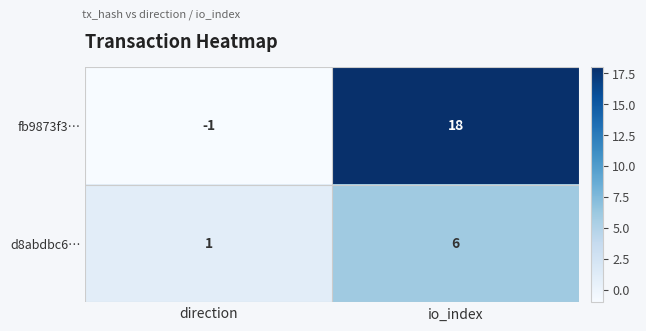

How many data points does each series have?

2